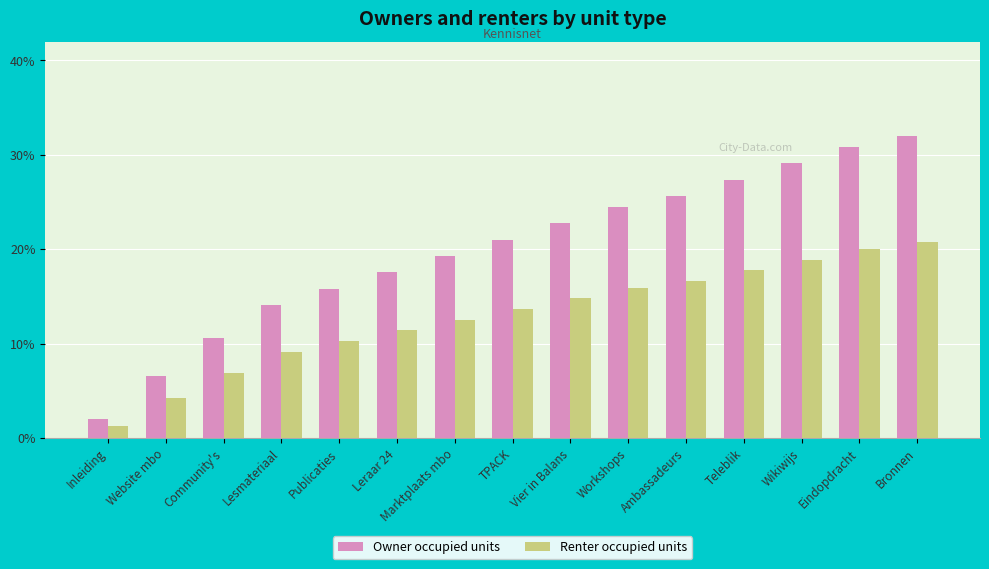

Which series has the largest total across all categories?

Owner occupied units